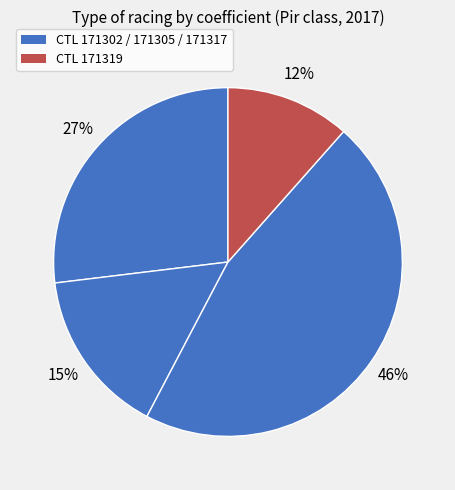

Count the number of slices in the pie.

4